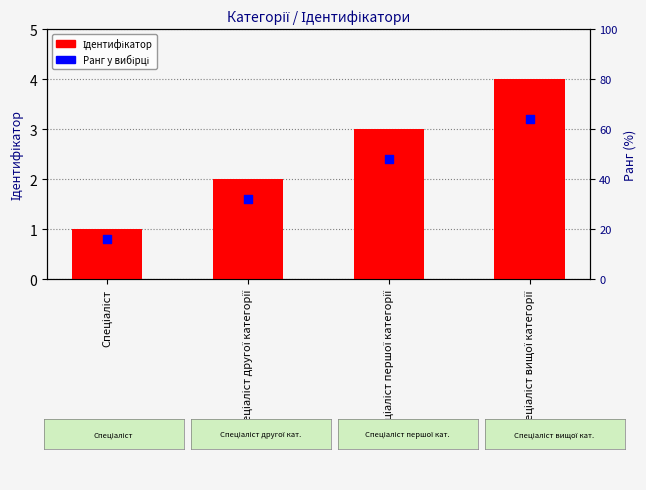

Which series reaches the minimum Y coordinate?

Ранг у вибірці